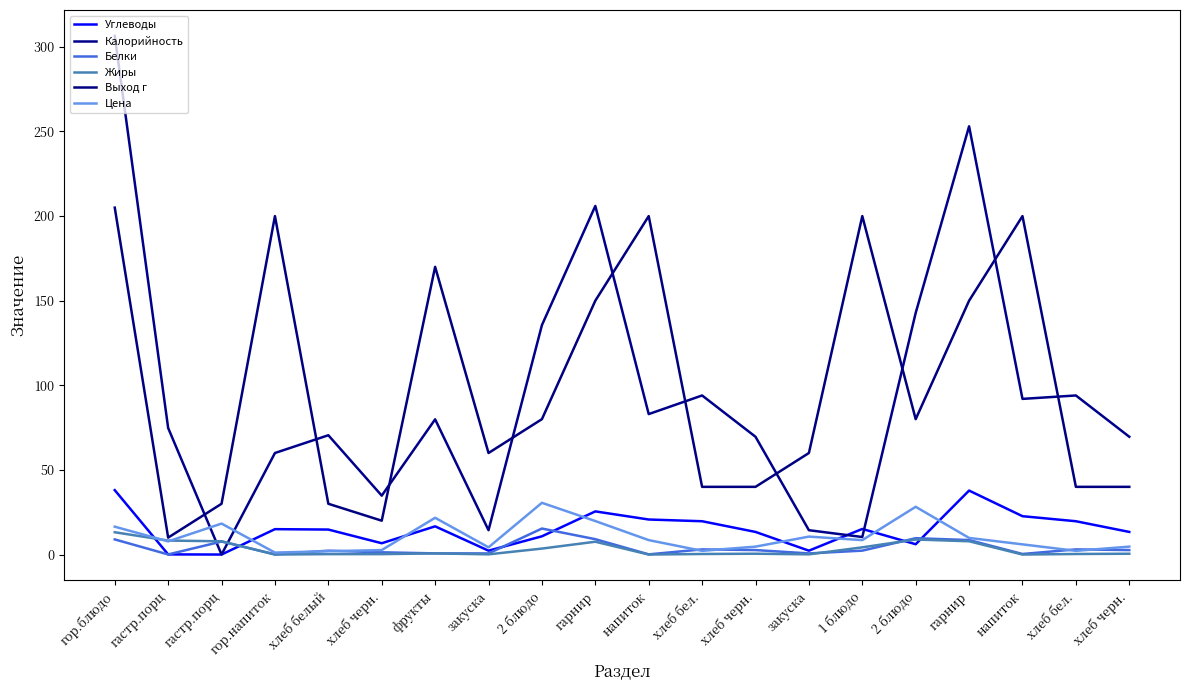

How many lines are shown in the chart?

6